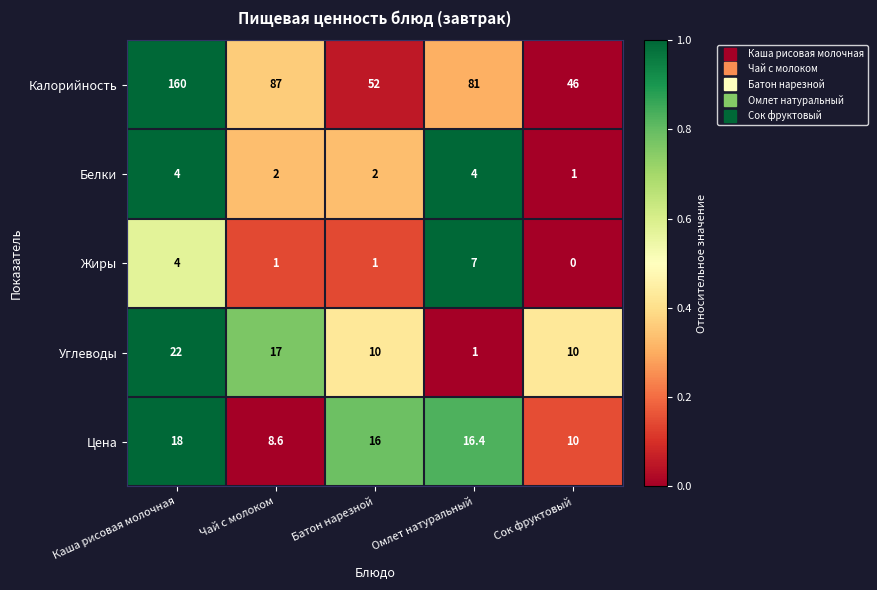

What is the difference between the maximum and second lowest values in the Белки series?

2.0